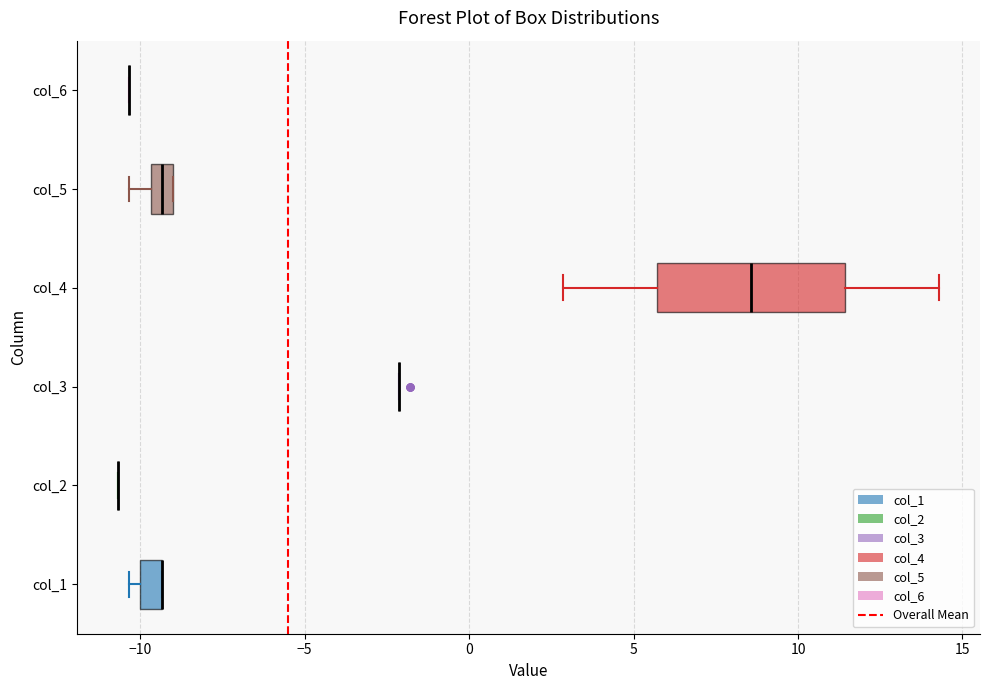

Which box is the widest, from its left edge to its right edge?

col_4